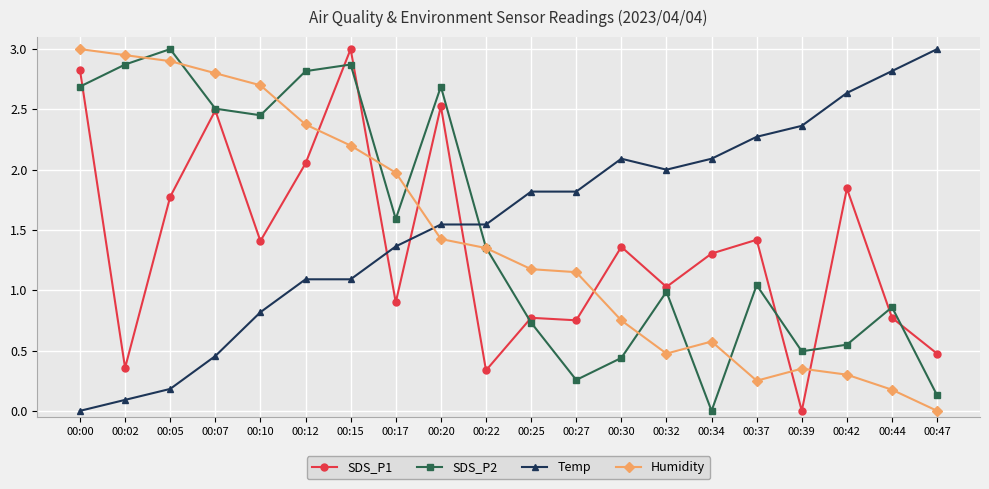

The SDS_P2 series shows 1.0 at 00:32. True or false?

True